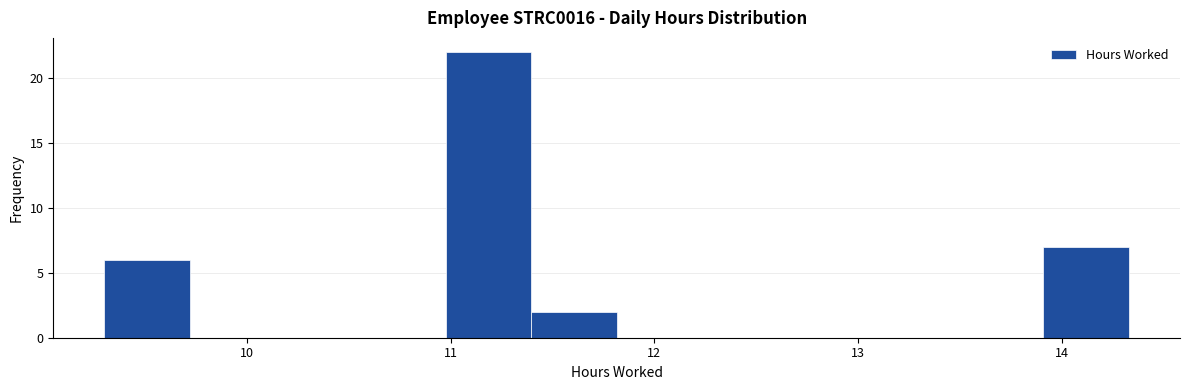

How tall is the bar that spans 11.0 to 11.4 on the x-axis? Neither the bar edges nor the heights are printed on the chart, so give them approximately, as read against the axes.

22